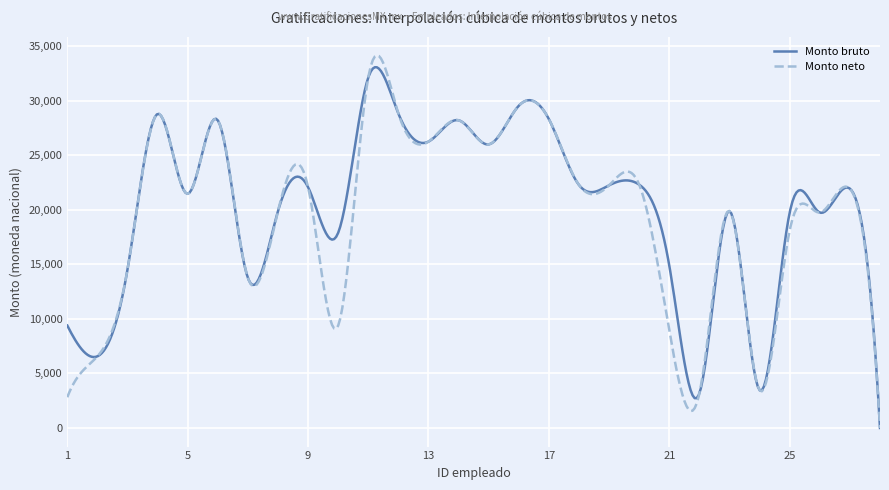

Which series has the largest range (max minus min)?

Monto neto